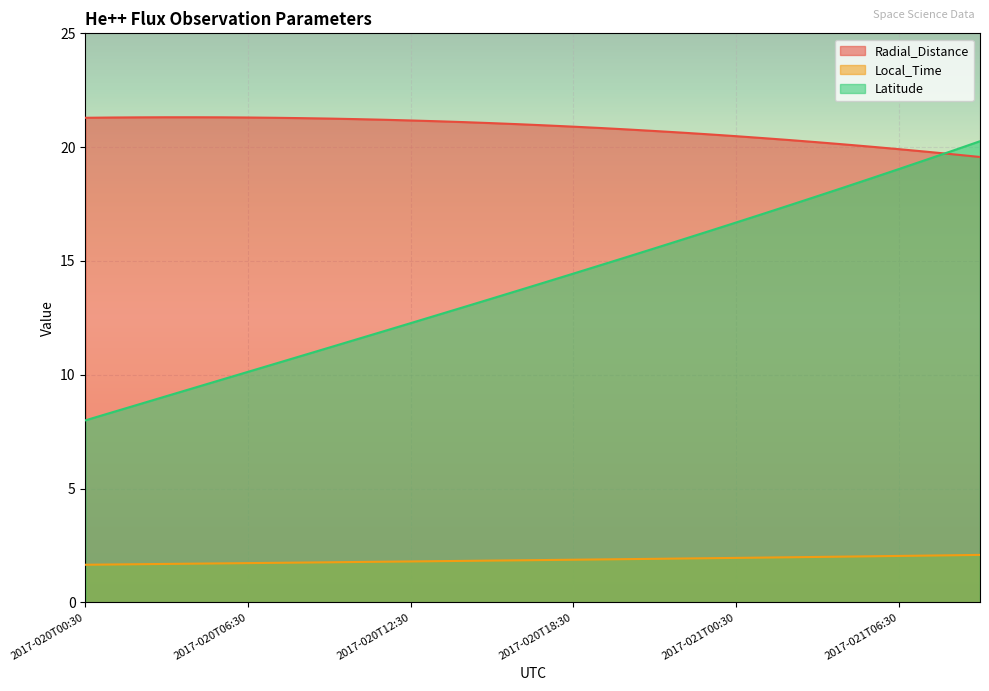

Where does the Latitude series first go above 14?

2017-020T17:30